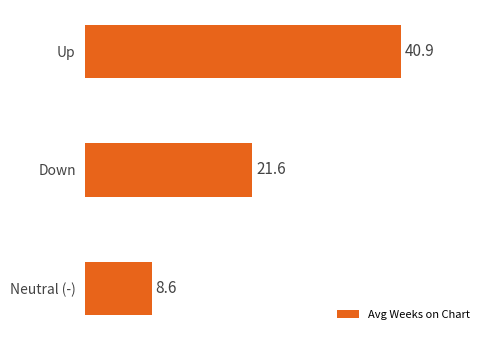

What position from the top is Up?

1